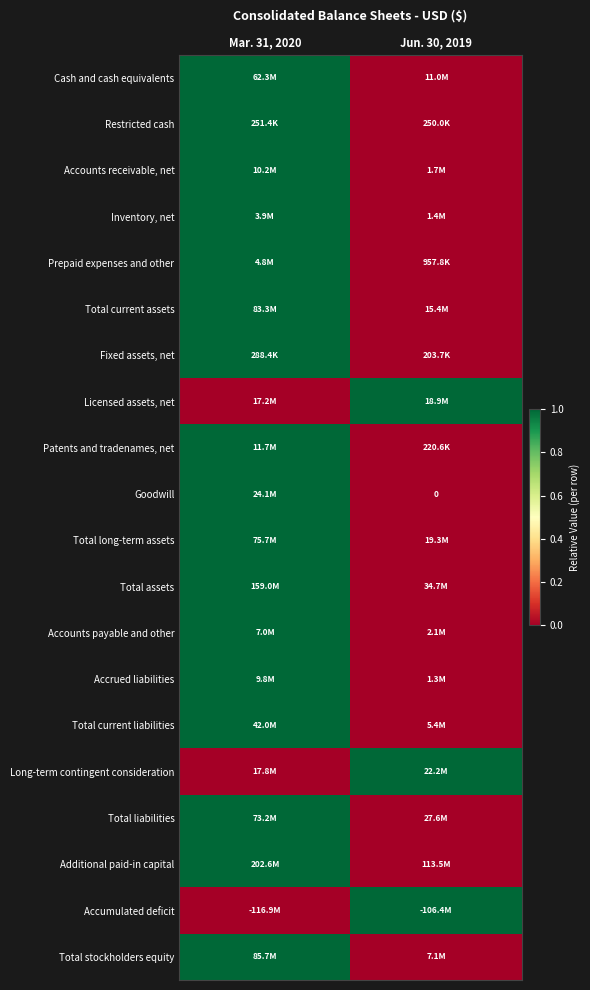

At Jun. 30, 2019, list the series in order from largest to smallest.

Licensed assets, net, Long-term contingent consideration, Accumulated deficit, Cash and cash equivalents, Restricted cash, Accounts receivable, net, Inventory, net, Prepaid expenses and other, Total current assets, Fixed assets, net, Patents and tradenames, net, Goodwill, Total long-term assets, Total assets, Accounts payable and other, Accrued liabilities, Total current liabilities, Total liabilities, Additional paid-in capital, Total stockholders equity